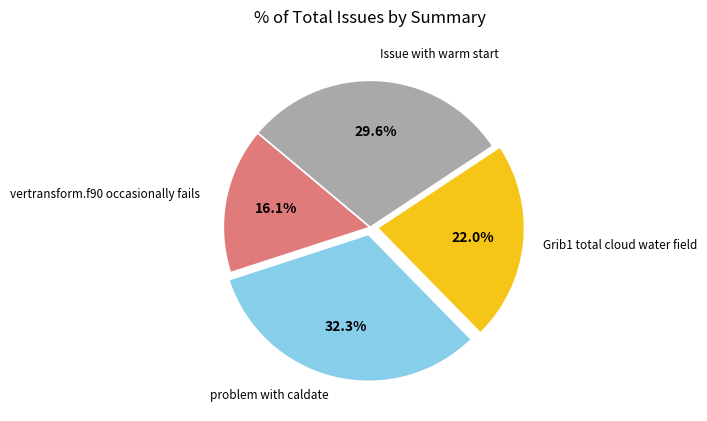

Is there a majority slice in this chart?

No